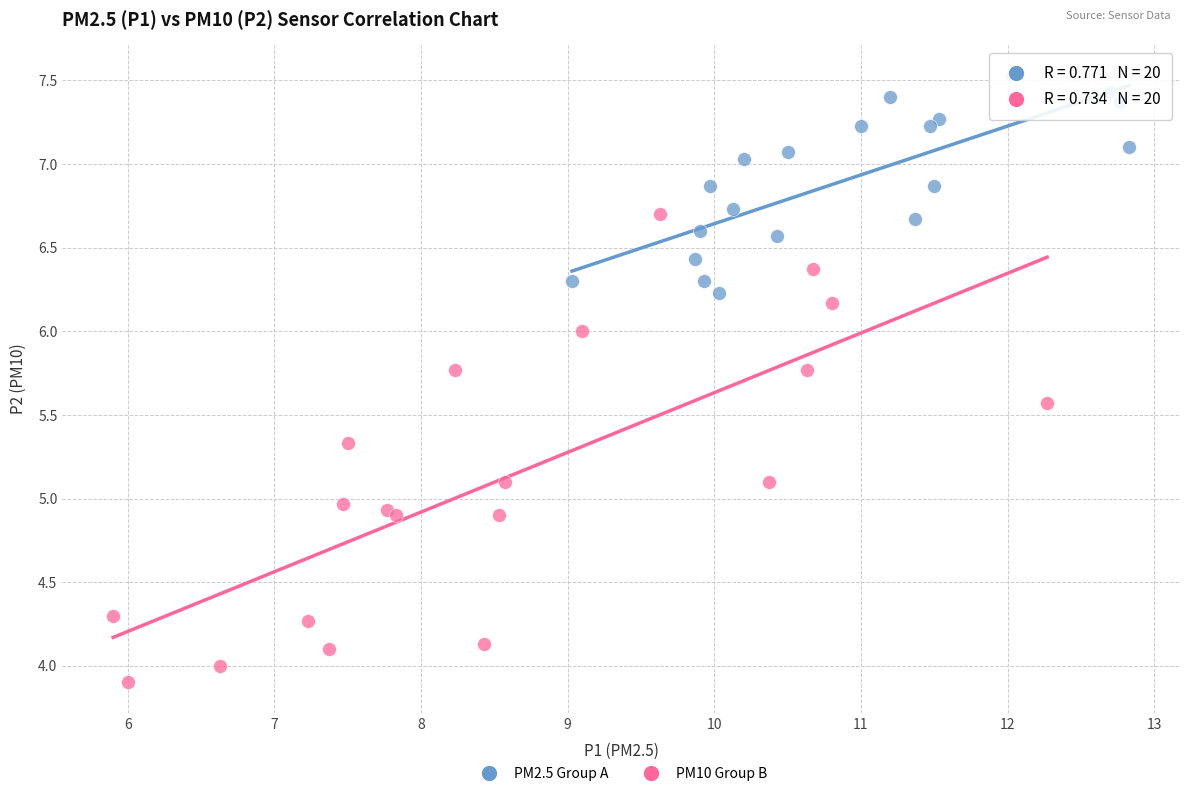

Which series reaches the maximum Y coordinate?

PM2.5 Group A